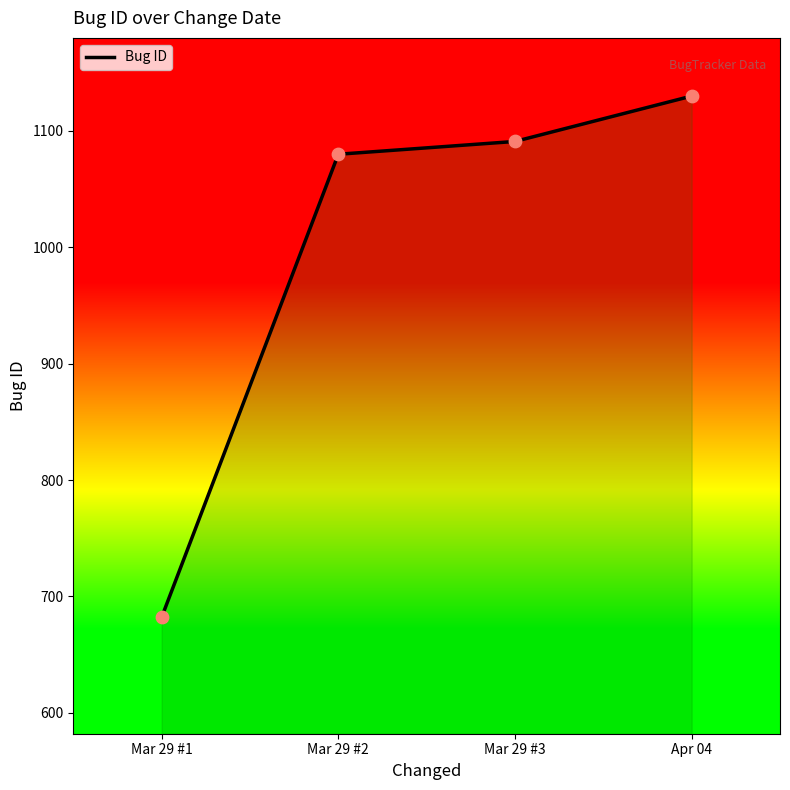

What is the change in value from Mar 29 #2 to Apr 04?

+50